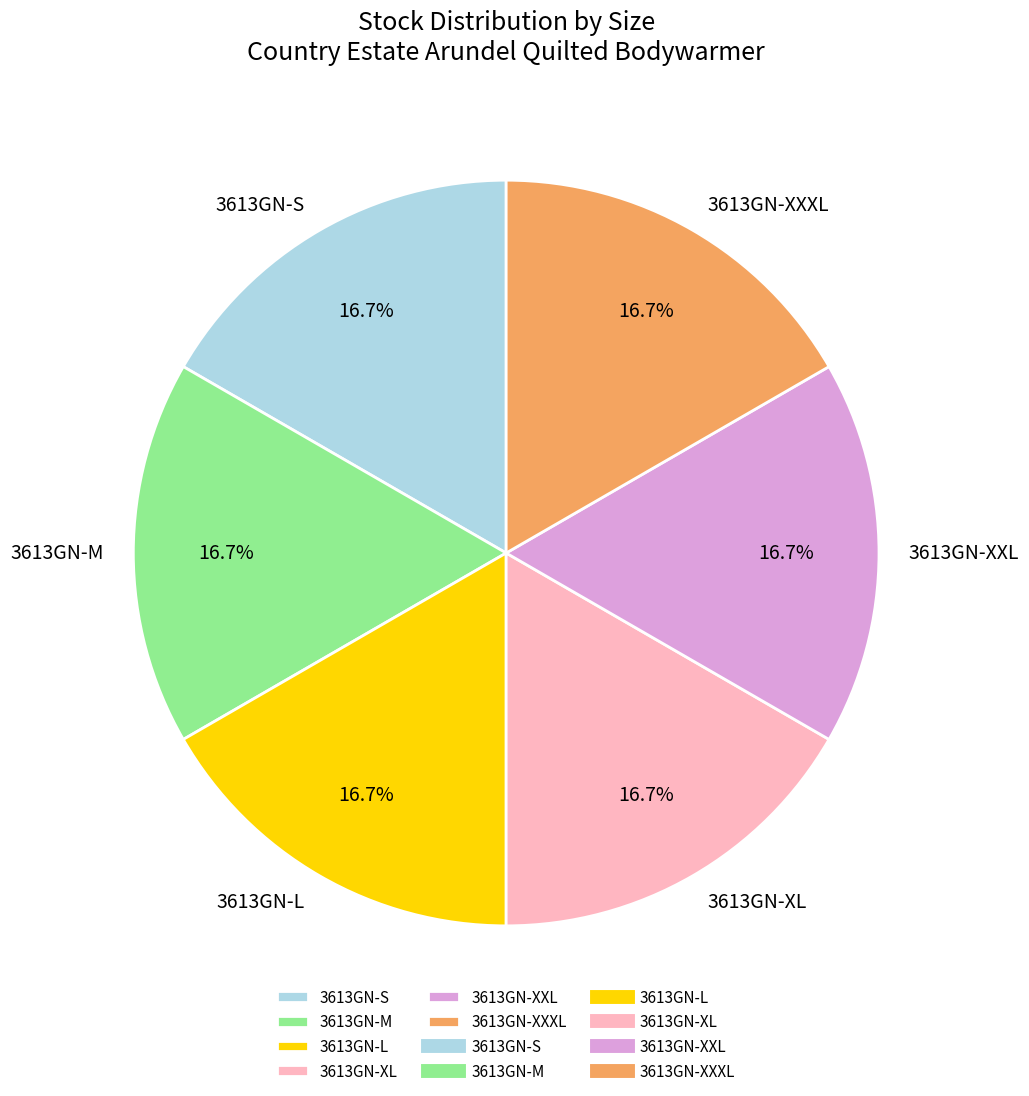

Count the number of slices in the pie.

6